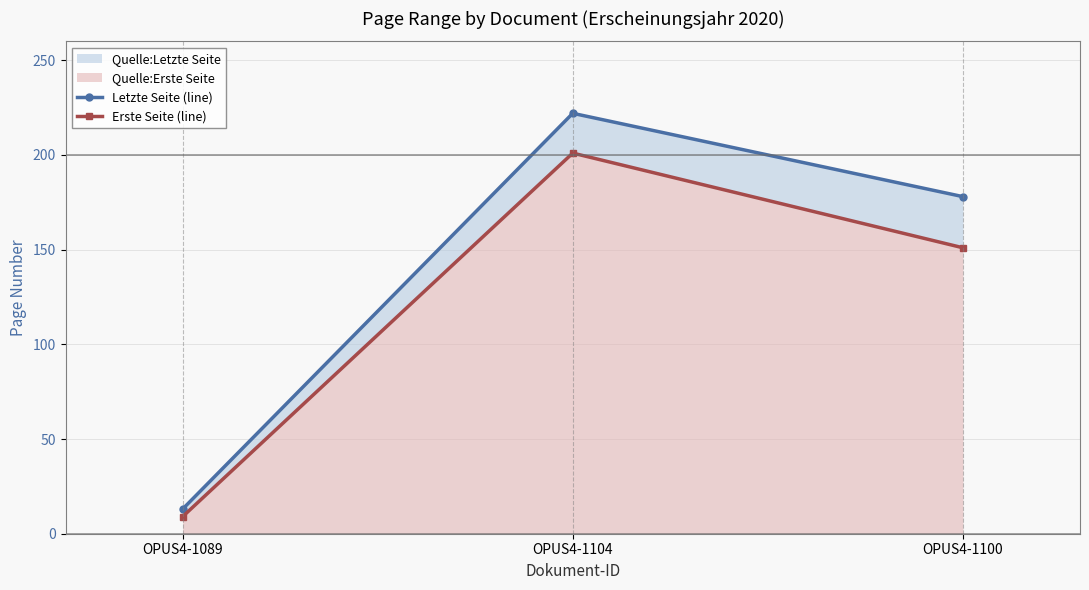

Which series has the largest total across all categories?

Letzte Seite (line)